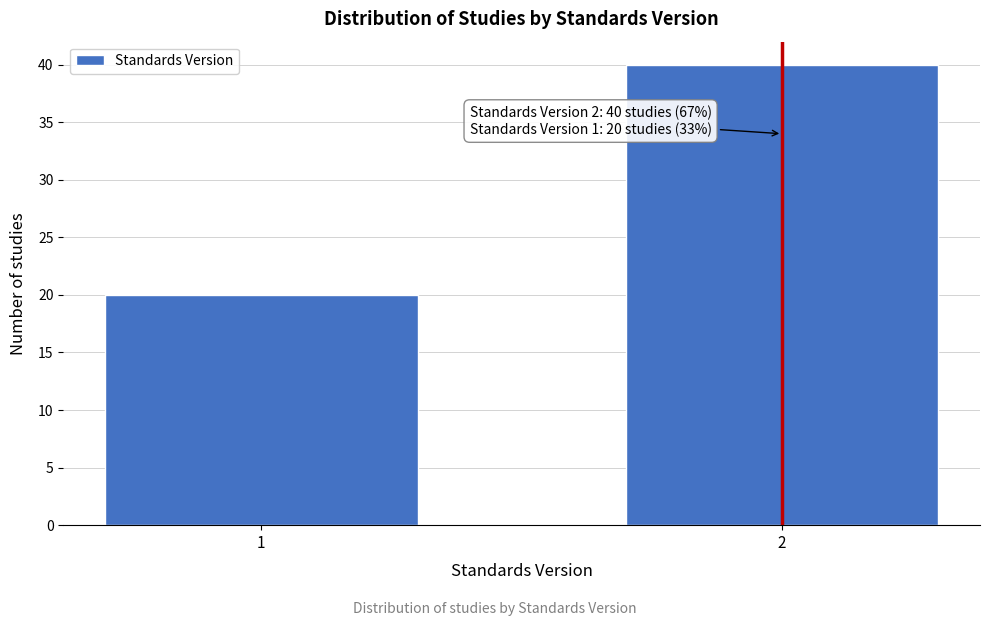

Reading left to right, transcribe all the data shown in this chart.

1=20	2=40